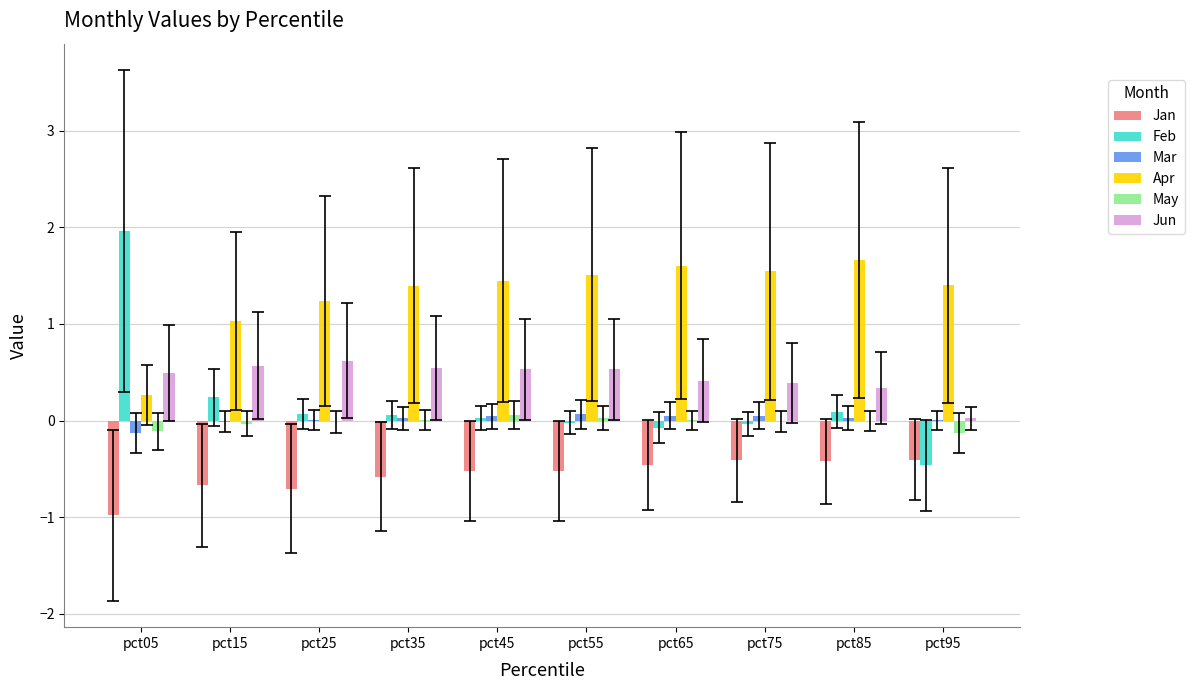

Which series changed the most between pct65 and pct85?

Feb